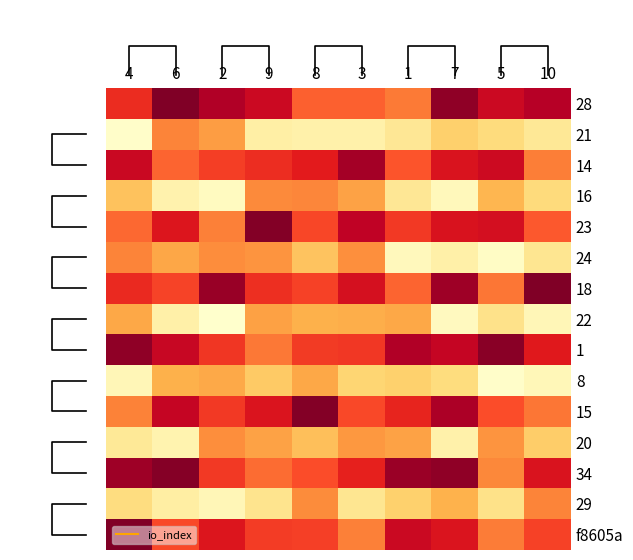

Count the number of data series in this chart.

15